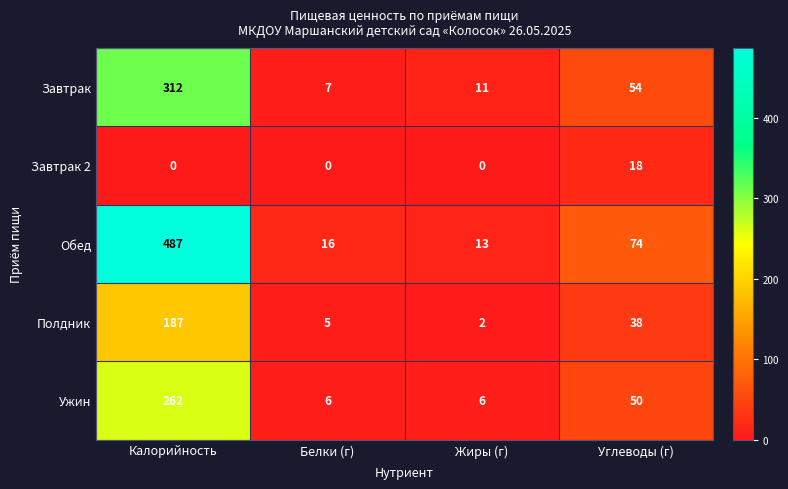

Which series has the largest total across all categories?

Обед